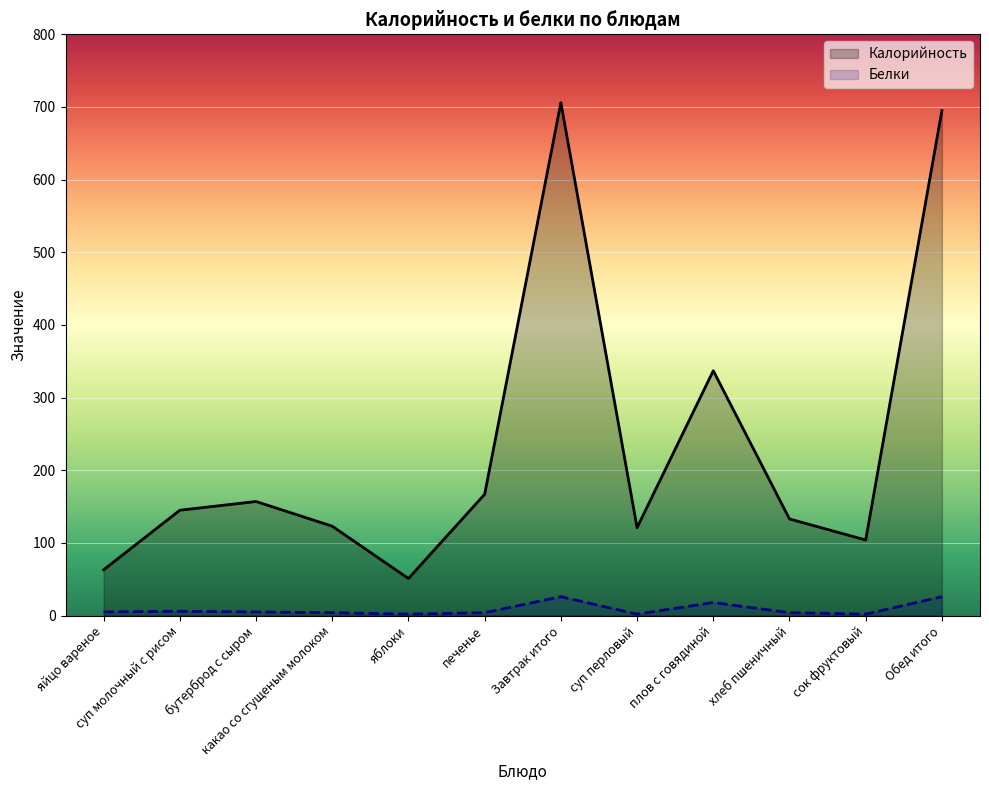

Count the number of data series in this chart.

2